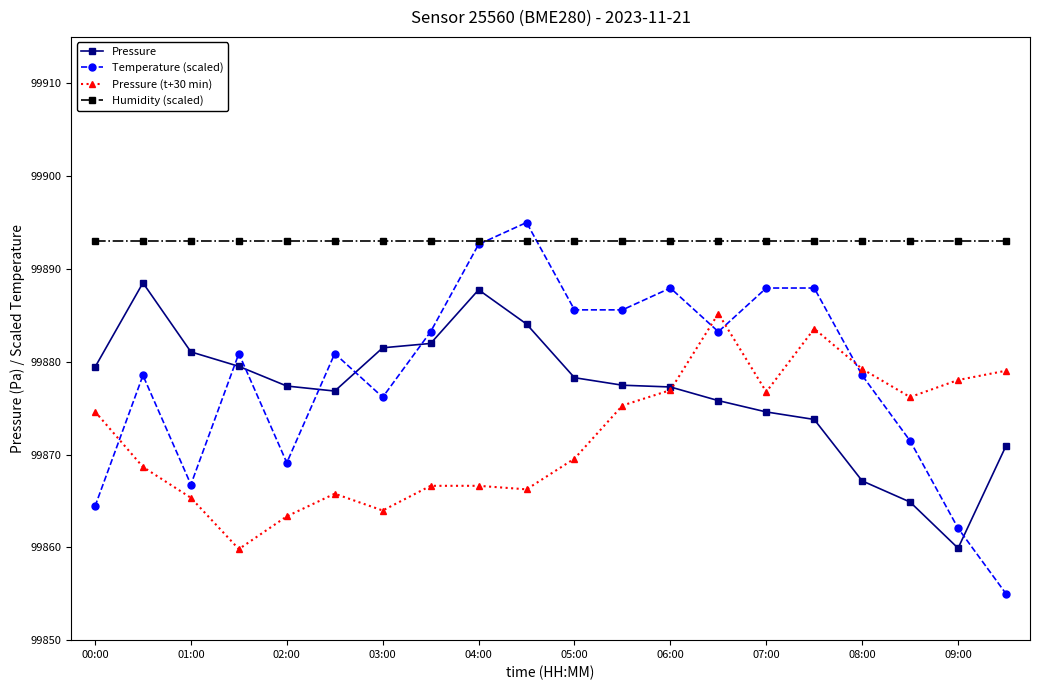

True or false: Humidity (scaled) and Pressure (t+30 min) cross at least once.

False